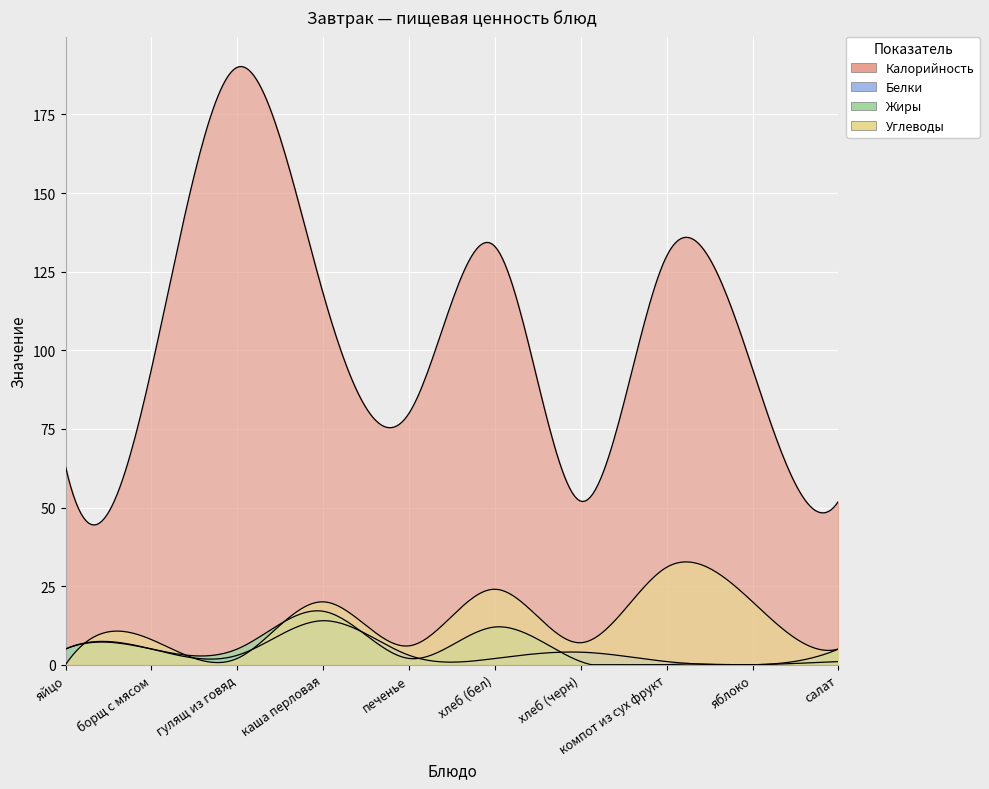

True or false: Калорийность and Жиры intersect in this chart.

False